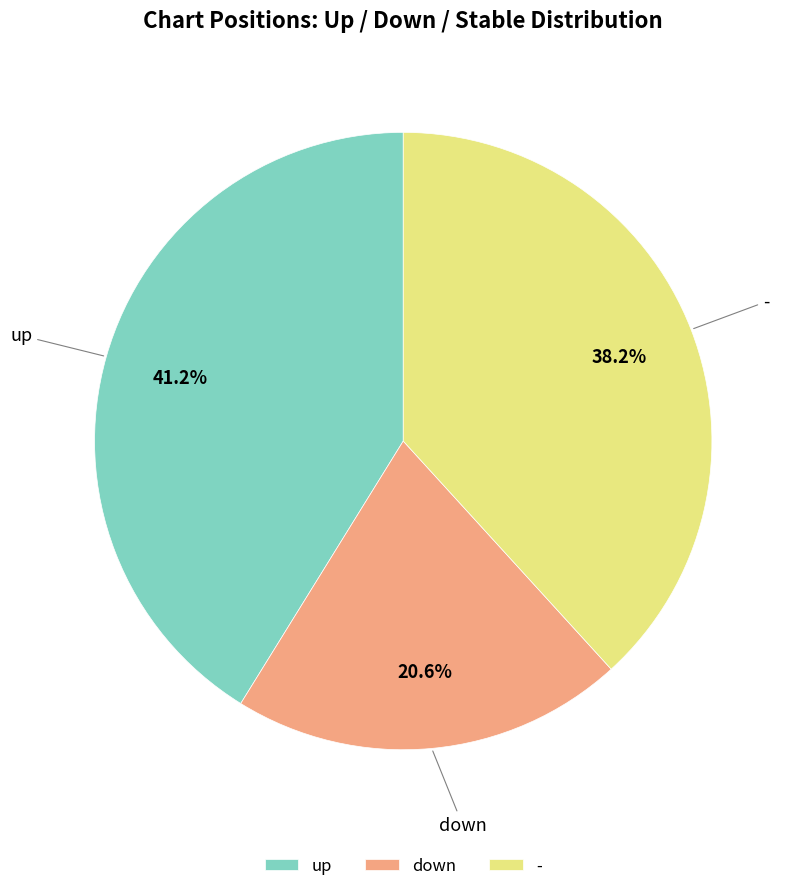

Combined, what portion of the pie is - and up?

79.4%